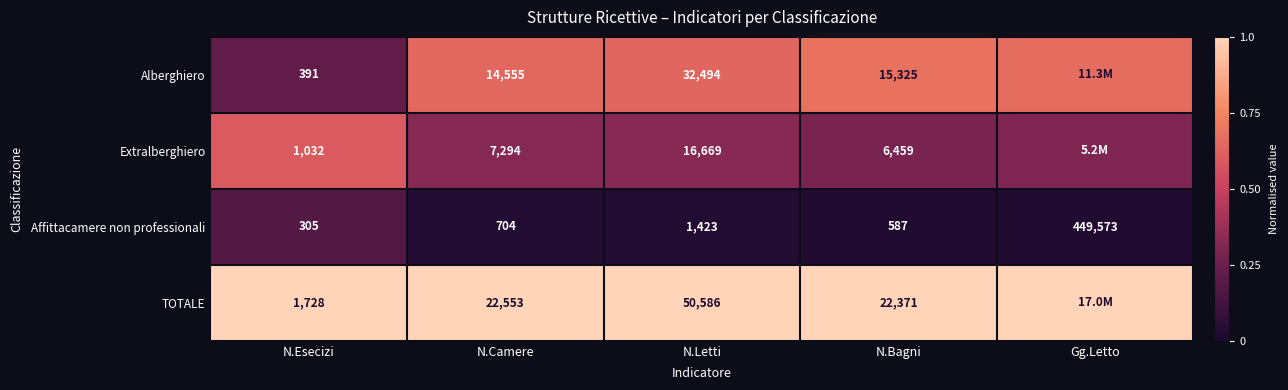

Rank the categories by Affittacamere non professionali value from highest to lowest.

Gg.Letto, N.Letti, N.Camere, N.Bagni, N.Esecizi